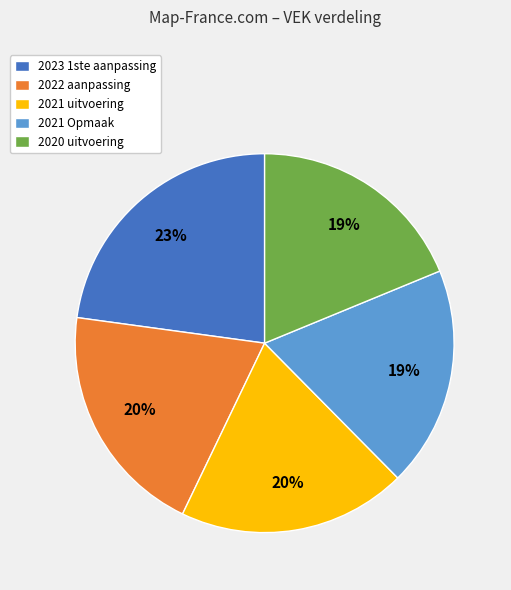

How many segments does this pie chart have?

5